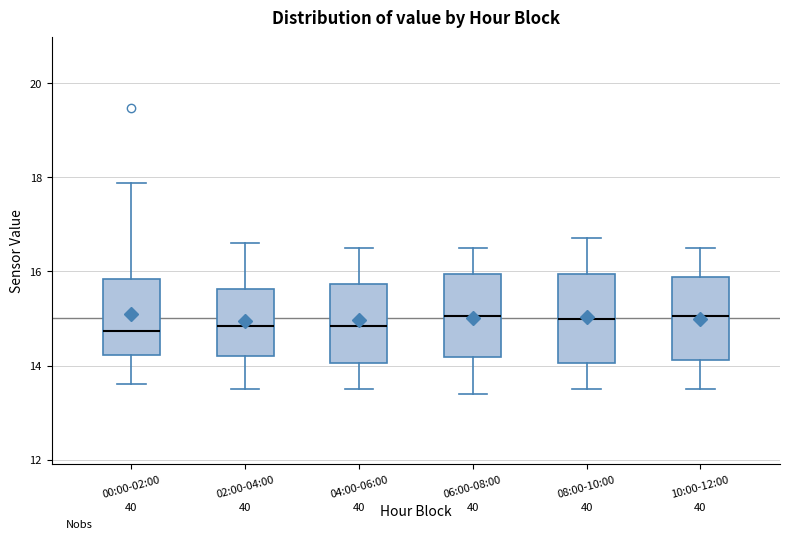

Reading left to right, read every box against the y-axis: the position of its median line, the range the box covers, and the ends of its whiskers. The values are not printed on the chart, so give them approximately, as read against the axis.

00:00-02:00: median 14.8, box 14.2 to 15.8, whiskers 13.6 to 17.8
02:00-04:00: median 14.8, box 14.2 to 15.6, whiskers 13.6 to 16.6
04:00-06:00: median 14.8, box 14.0 to 15.8, whiskers 13.6 to 16.6
06:00-08:00: median 15.0, box 14.2 to 16.0, whiskers 13.4 to 16.6
08:00-10:00: median 15.0, box 14.0 to 16.0, whiskers 13.6 to 16.8
10:00-12:00: median 15.0, box 14.2 to 15.8, whiskers 13.6 to 16.6